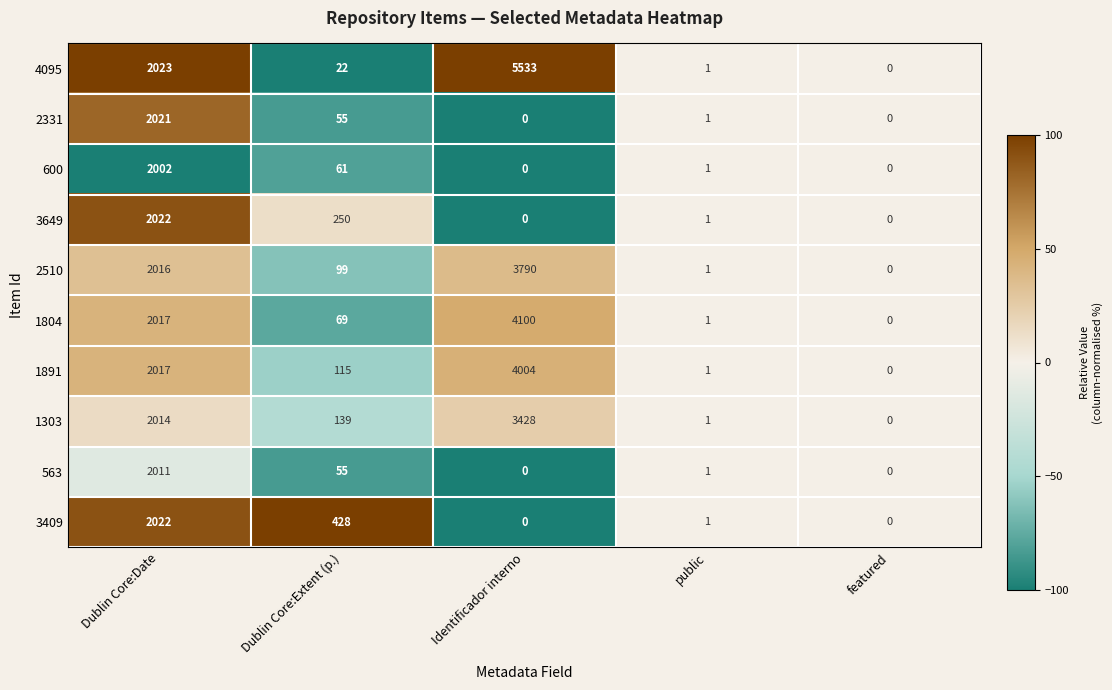

Between Dublin Core:Date and featured, which series saw the biggest shift?

4095